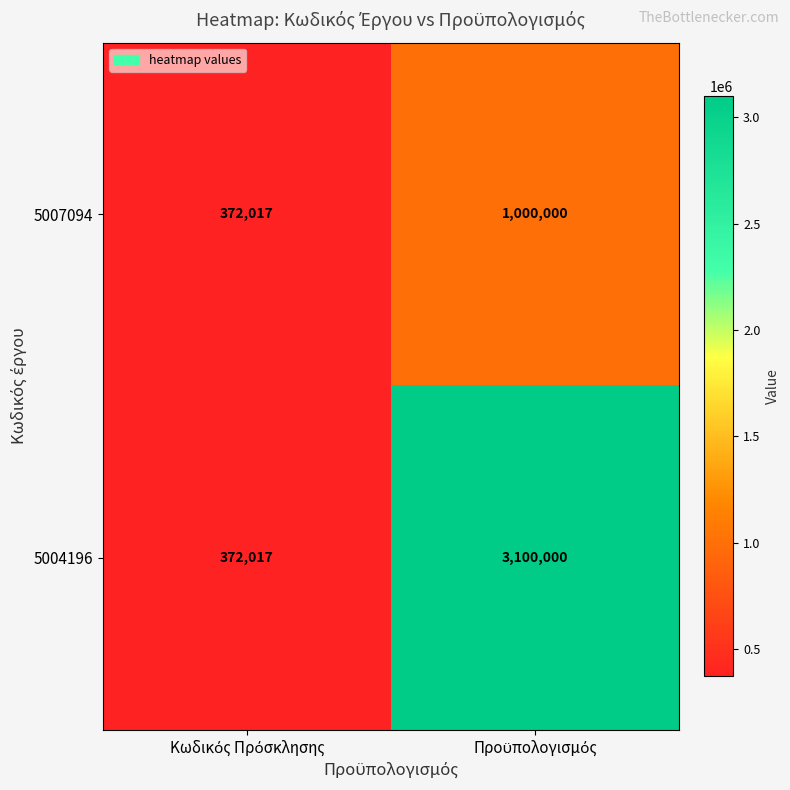

What is the difference between the maximum and minimum values in the 5007094 series?

627983